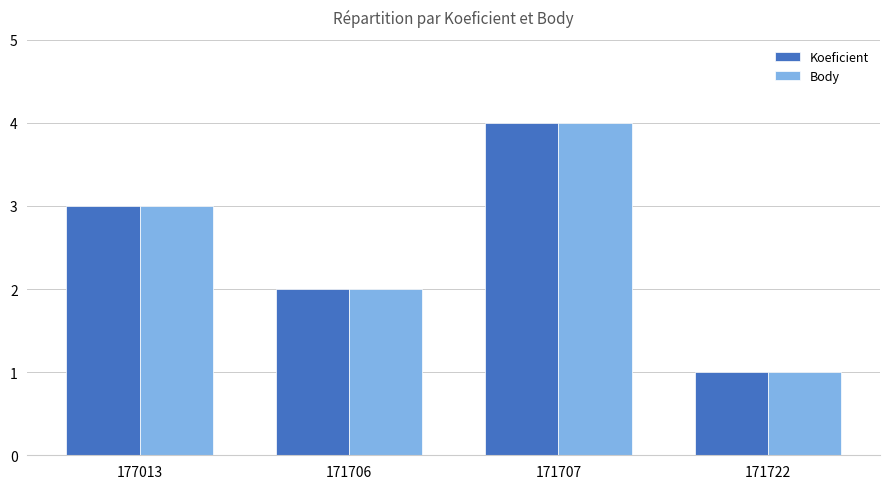

Which category has the lowest value across all series?

171722